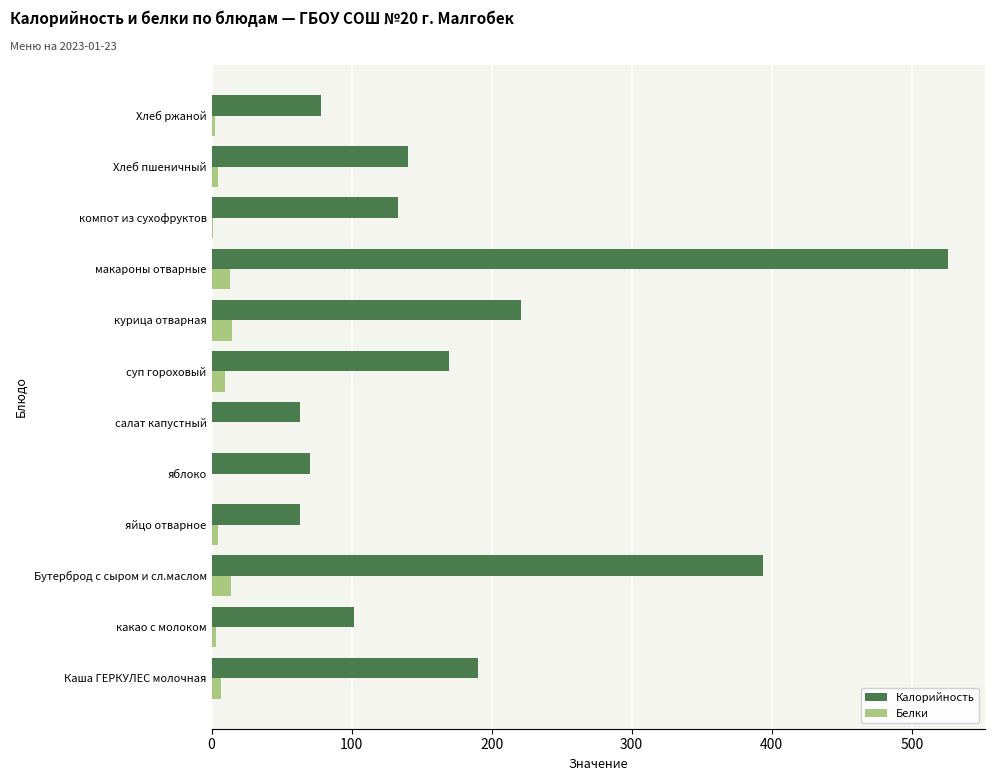

Between курица отварная and макароны отварные, which series saw the biggest shift?

Калорийность